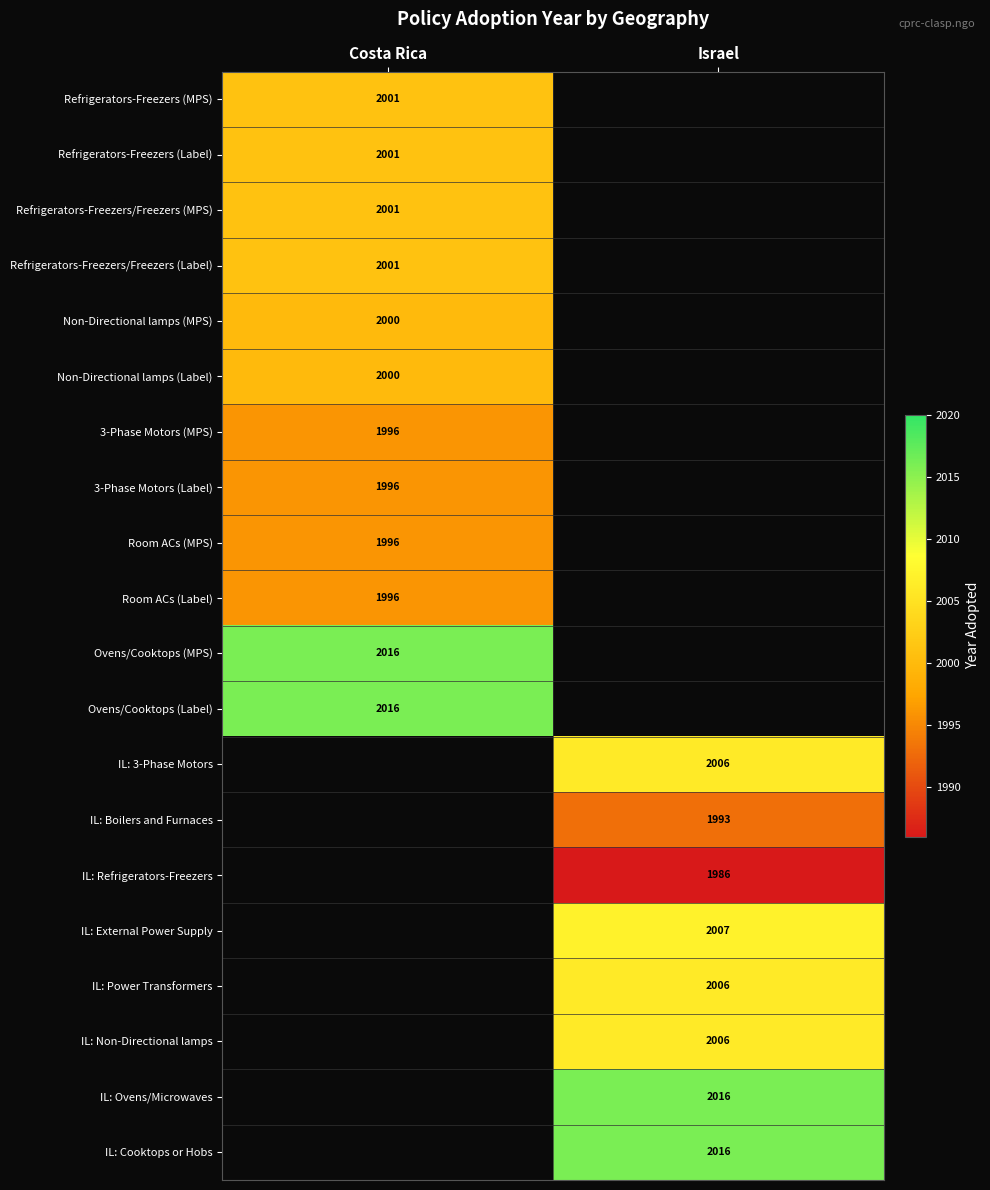

Is it true that Refrigerators-Freezers (MPS) equals 1278 at Costa Rica?

False